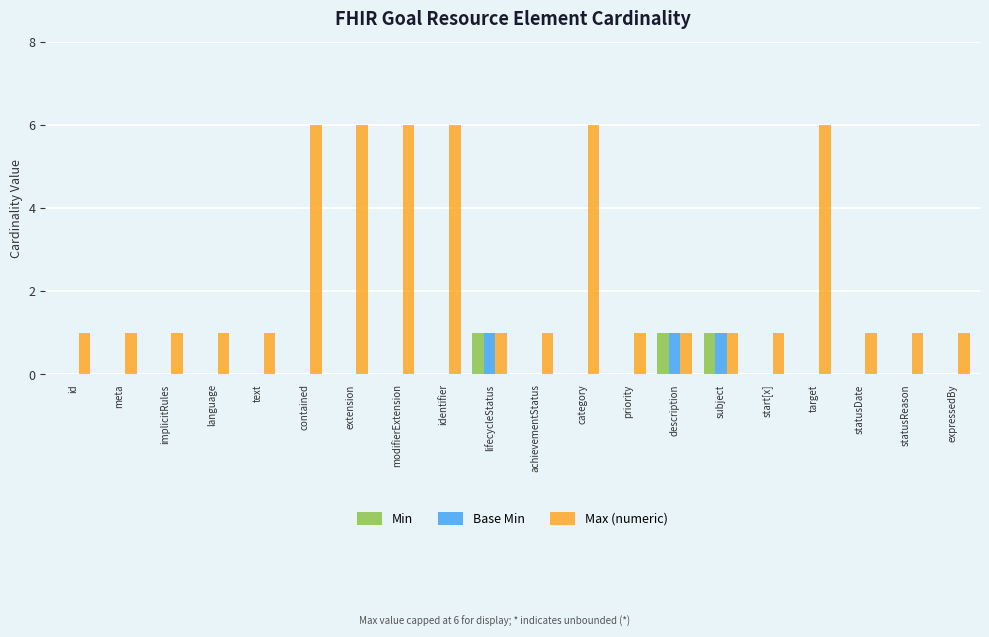

Which series changed the most between text and identifier?

Max (numeric)